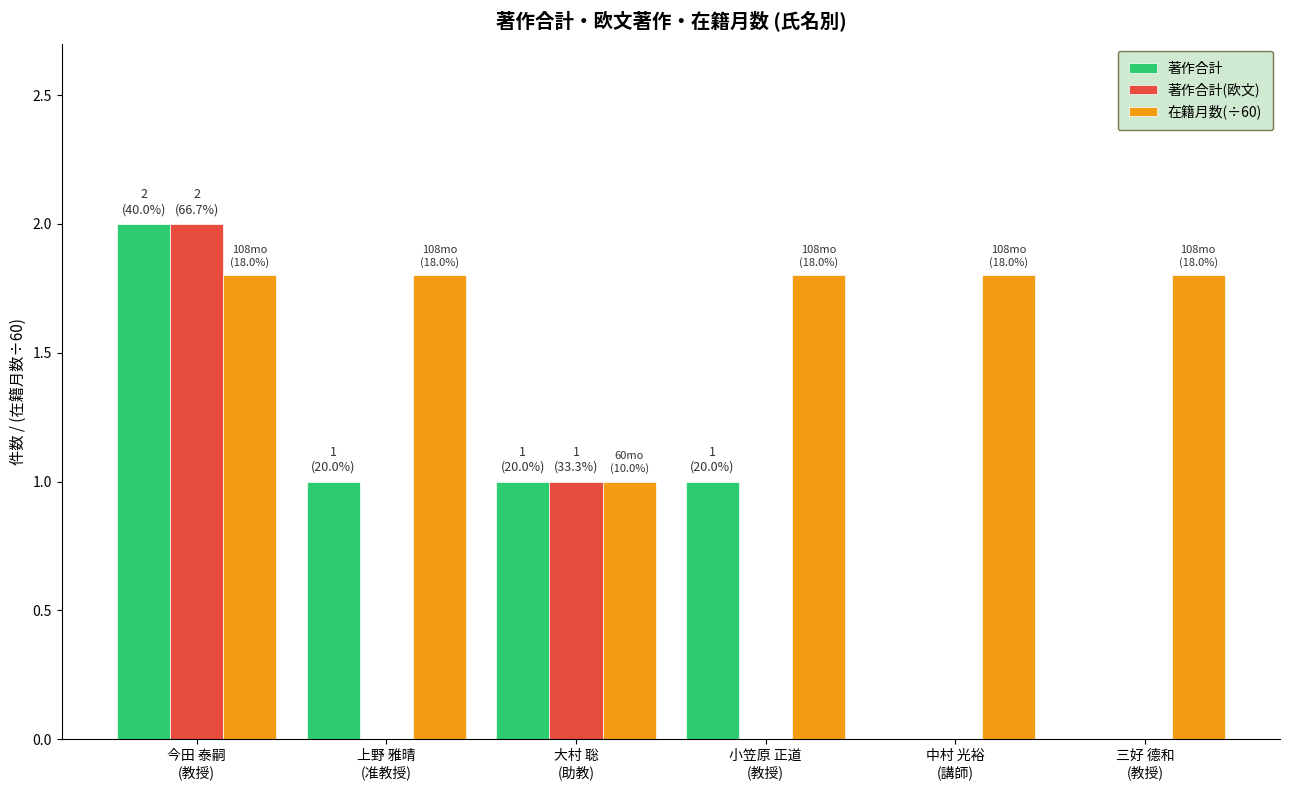

At which label does 著作合計 first exceed 1?

今田 泰嗣
(教授)